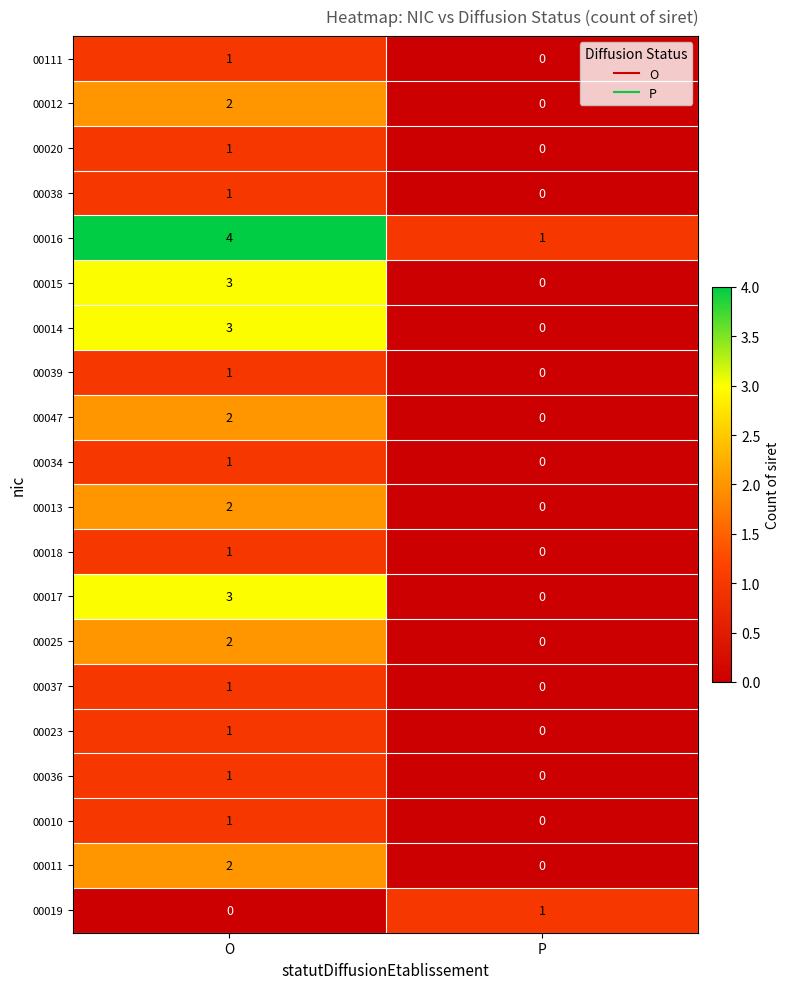

What is the total value across all series at O?

33